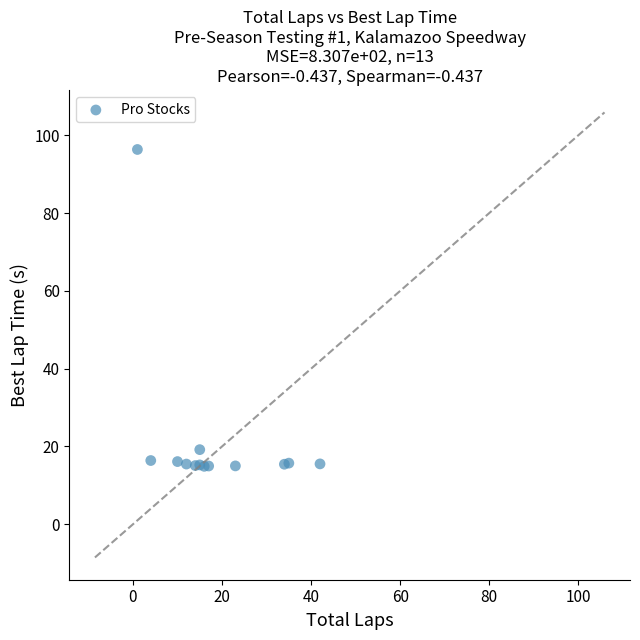

What Y value in the scatter plot is closest to 55?

19.2